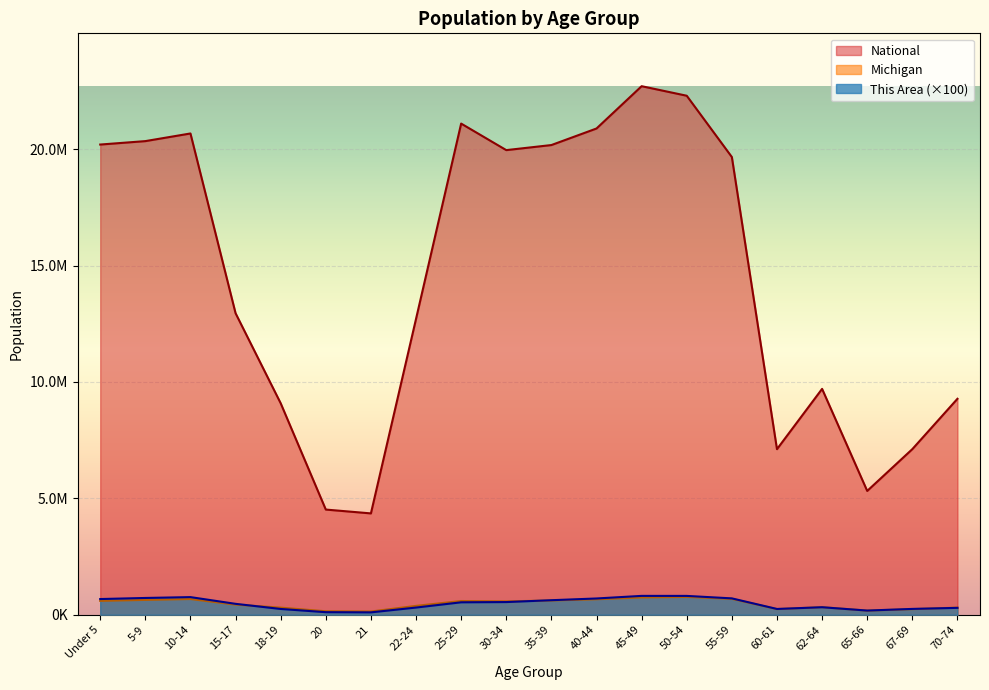

How many data points in National are less than 19664805?

10